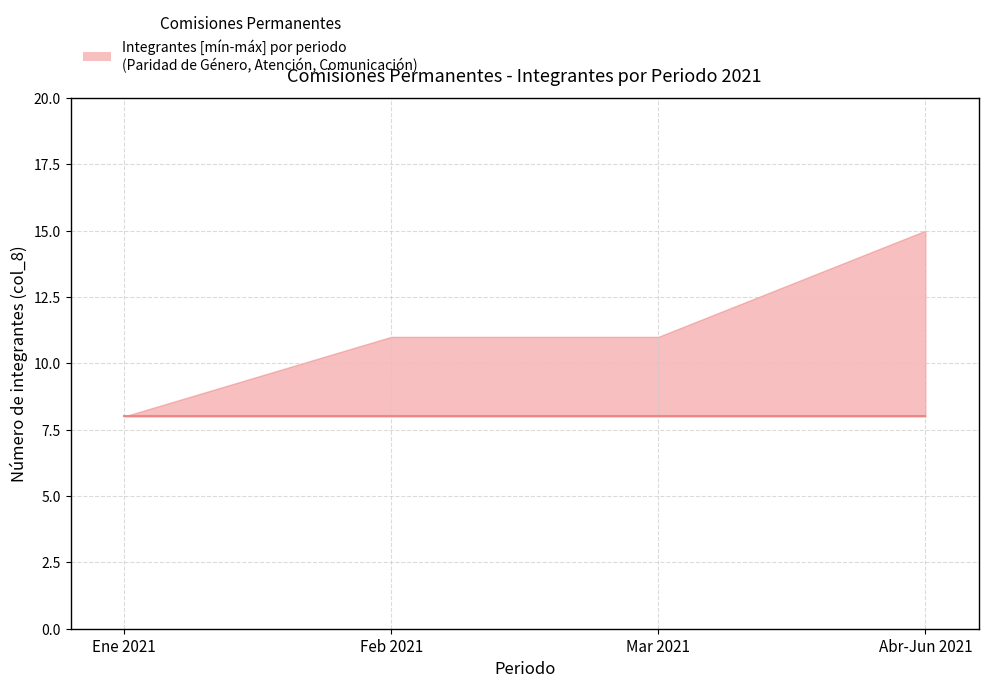

What is the difference between the highest and lowest values at 4?

7